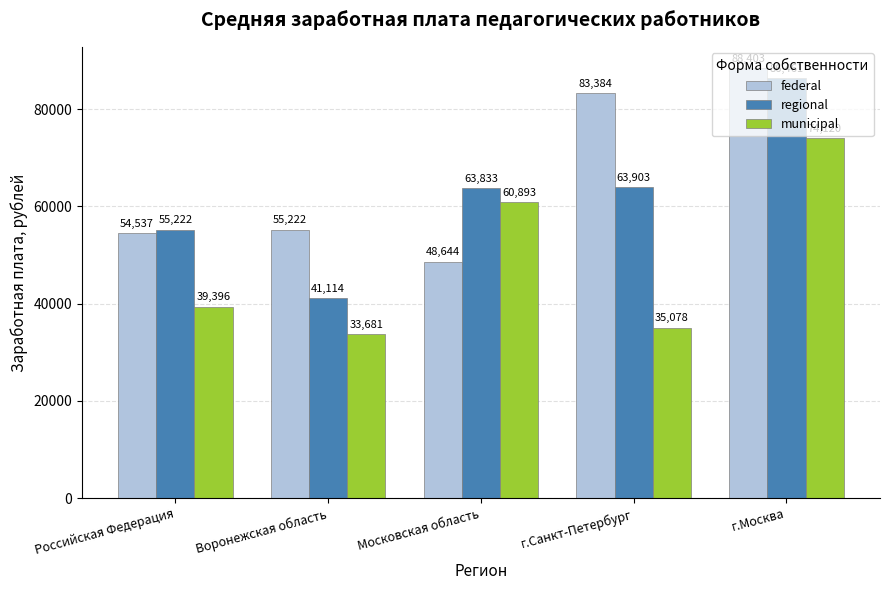

Rank the series by their maximum value, from lowest to highest.

municipal, regional, federal